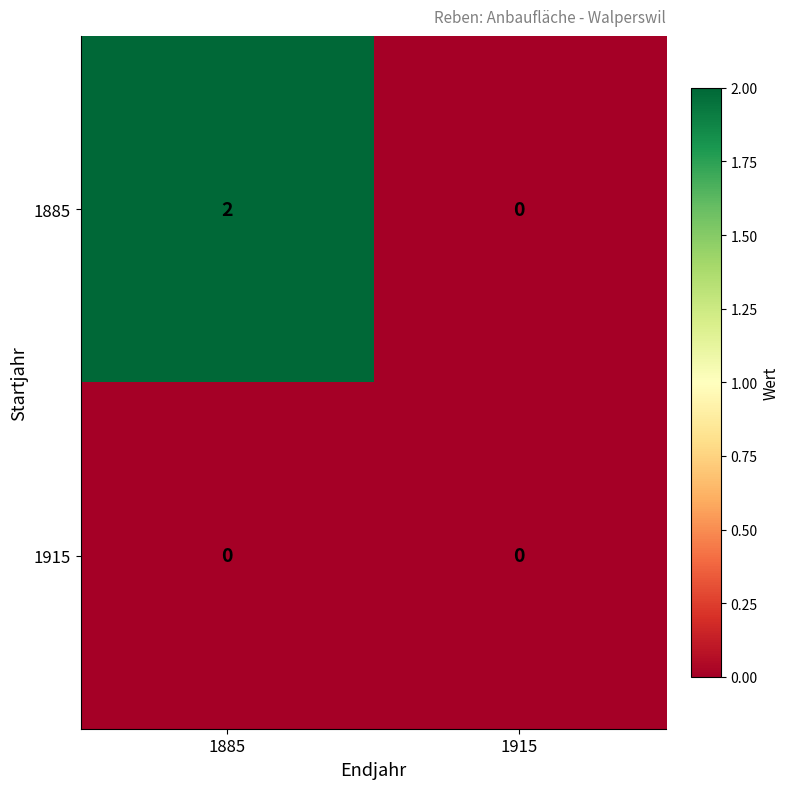

At 1885, list the series in order from largest to smallest.

1885, 1915